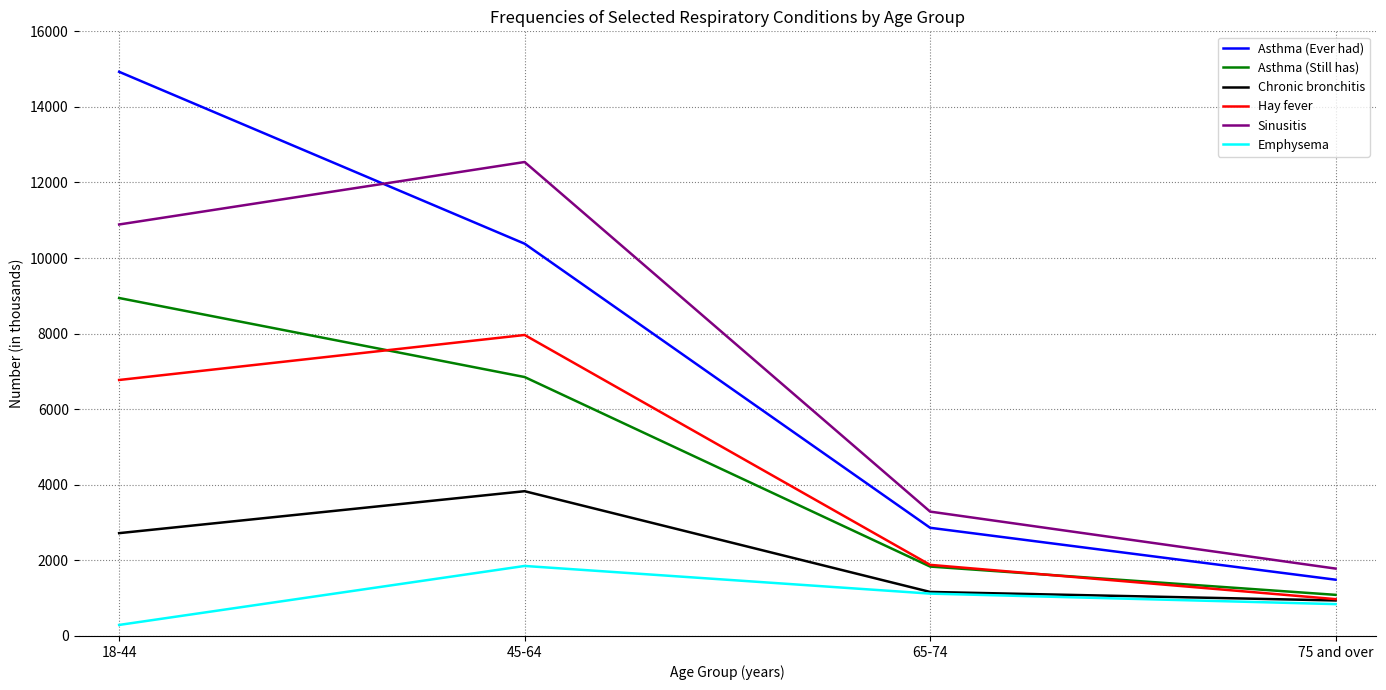

True or false: Asthma (Ever had) and Asthma (Still has) intersect in this chart.

False